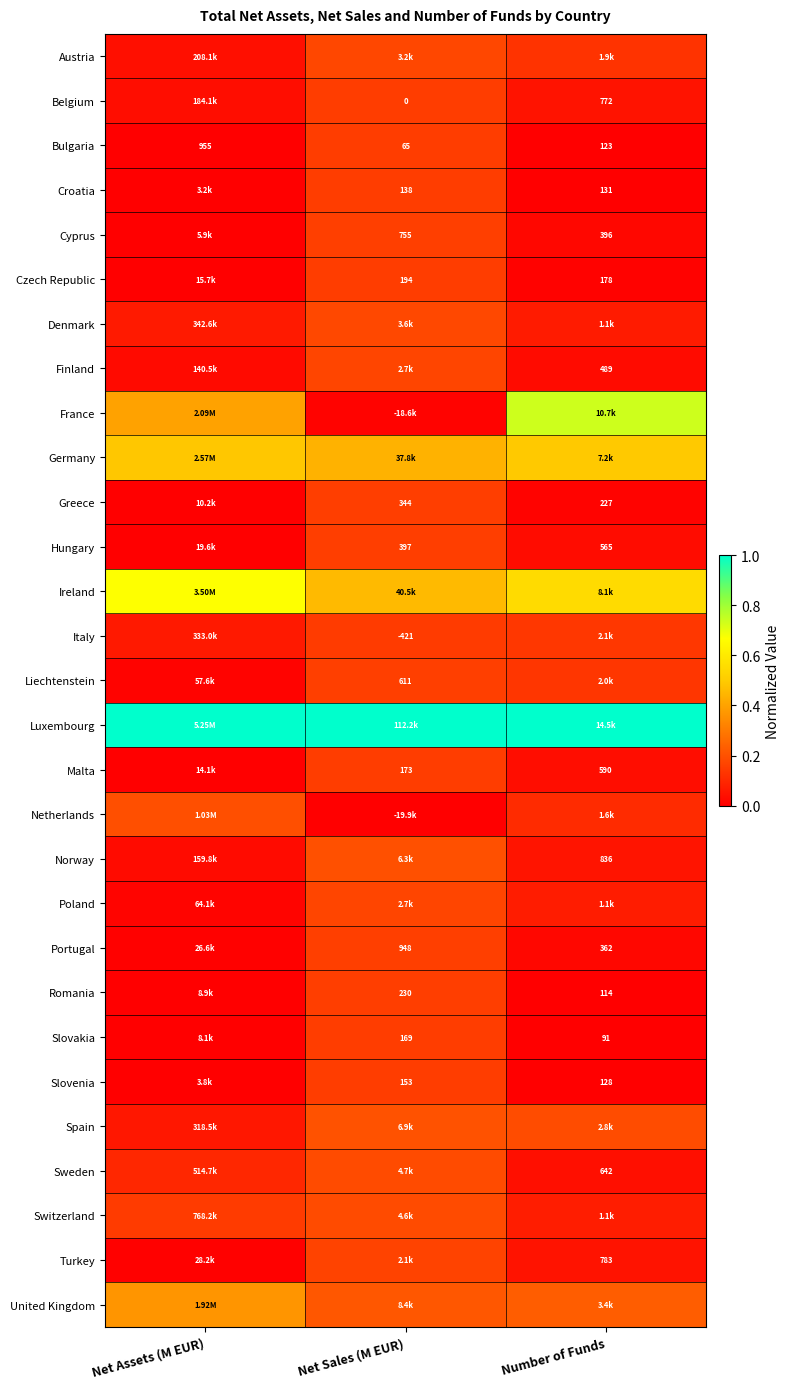

Is the value of Slovenia at Number of Funds greater than the value of Belgium at Net Sales (M EUR)?

Yes